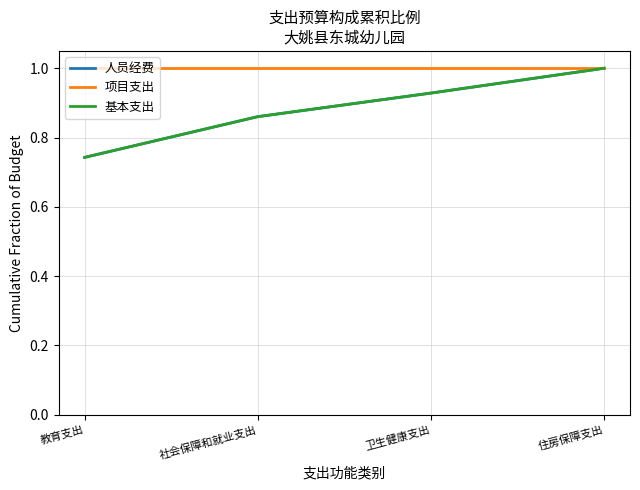

Does the chart have visible grid lines?

Yes